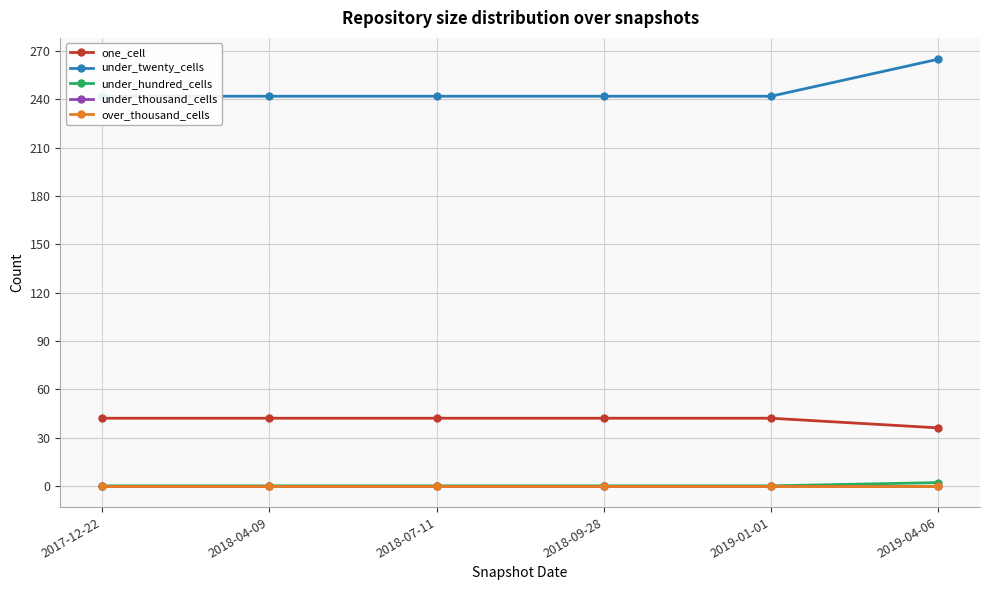

Between 2018-07-11 and 2019-04-06, which is larger?

2018-07-11